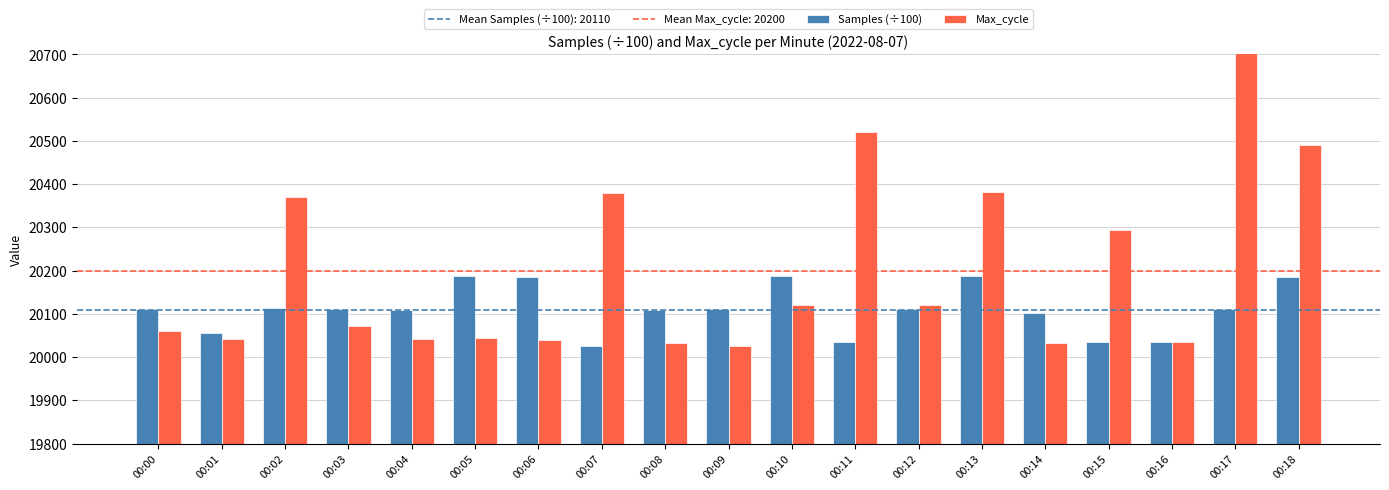

Reading left to right, transcribe all the data shown in this chart.

Samples (÷100): 20111.7	20054.8	20113.0	20110.9	20110.0	20187.8	20186.4	20025.0	20110.1	20112.2	20187.4	20033.9	20111.9	20186.6	20102.3	20034.3	20034.3	20110.7	20186.3
Max_cycle: 20061.0	20042.0	20371.0	20072.0	20041.0	20044.0	20040.0	20380.0	20033.0	20026.0	20120.0	20521.0	20120.0	20382.0	20033.0	20293.0	20034.0	20824.0	20491.0